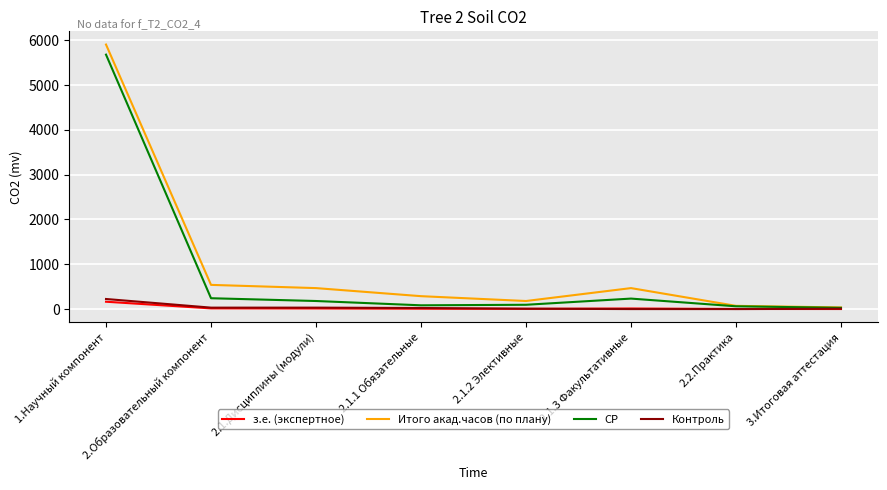

At which category is the sum across all series the highest?

1.Научный компонент